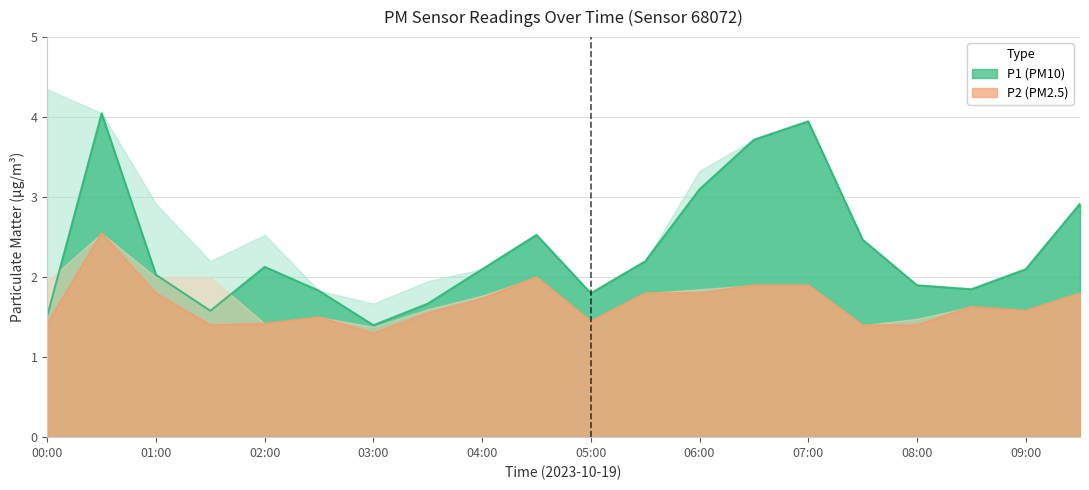

Which category has the highest value across all series?

00:30